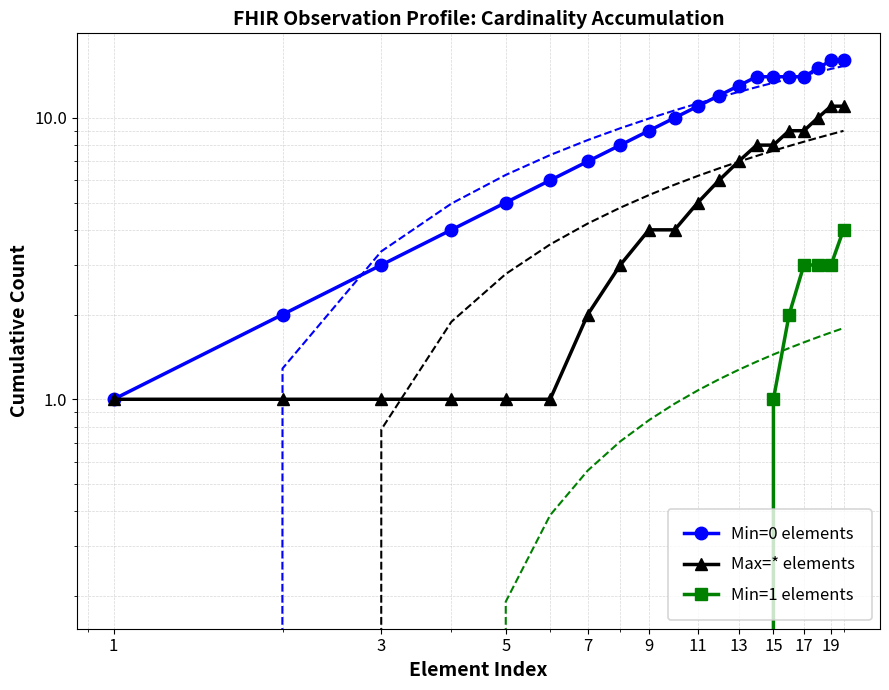

How many distinct data groups are displayed?

3